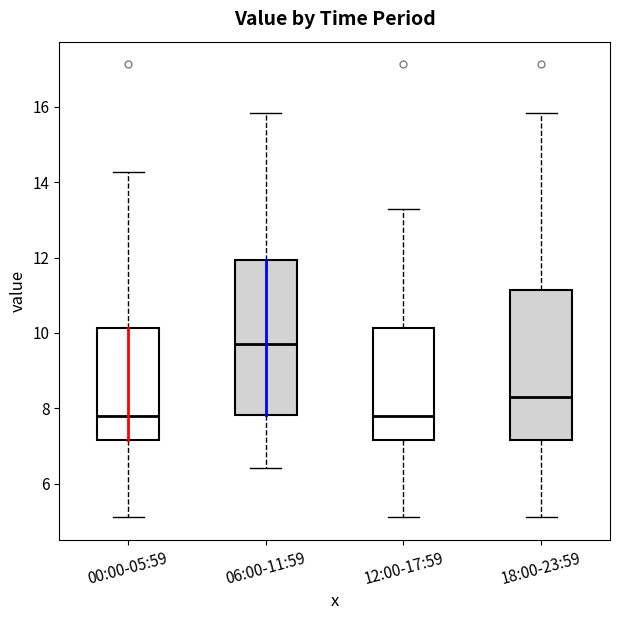

Where is the lower edge of the box for 12:00-17:59 on the y-axis? The values are not printed on the chart, so give them approximately, as read against the axis.

7.2